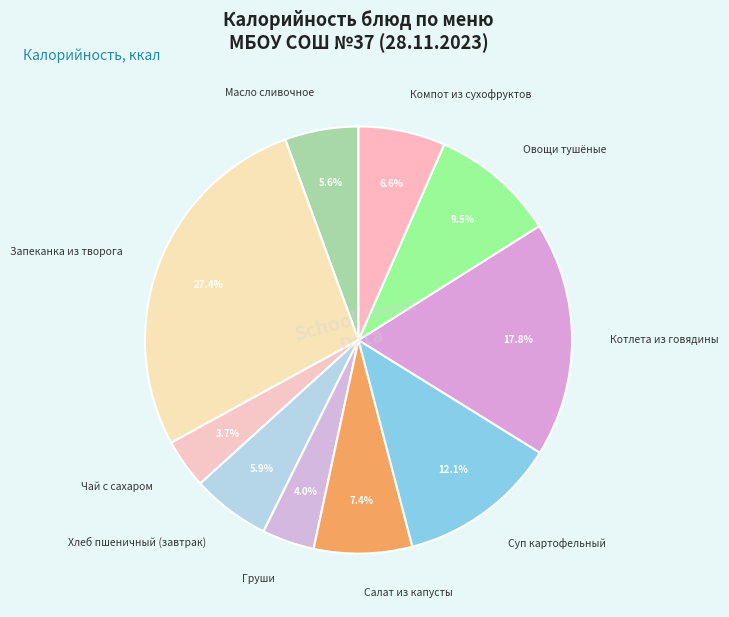

The Масло сливочное slice represents 6% of the pie. True or false?

True